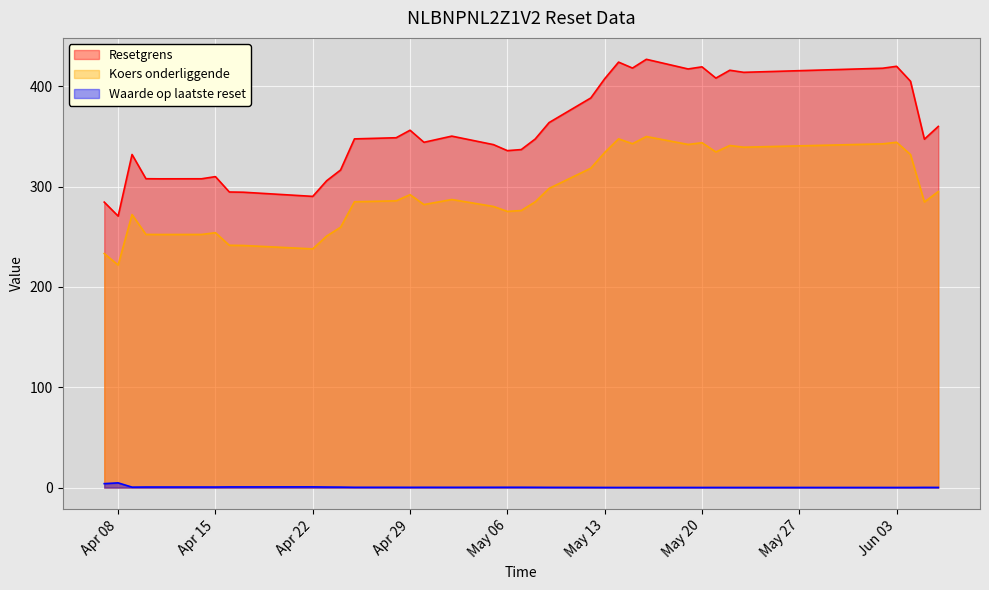

List the series in order of their peak value, lowest first.

Waarde op laatste reset, Koers onderliggende, Resetgrens